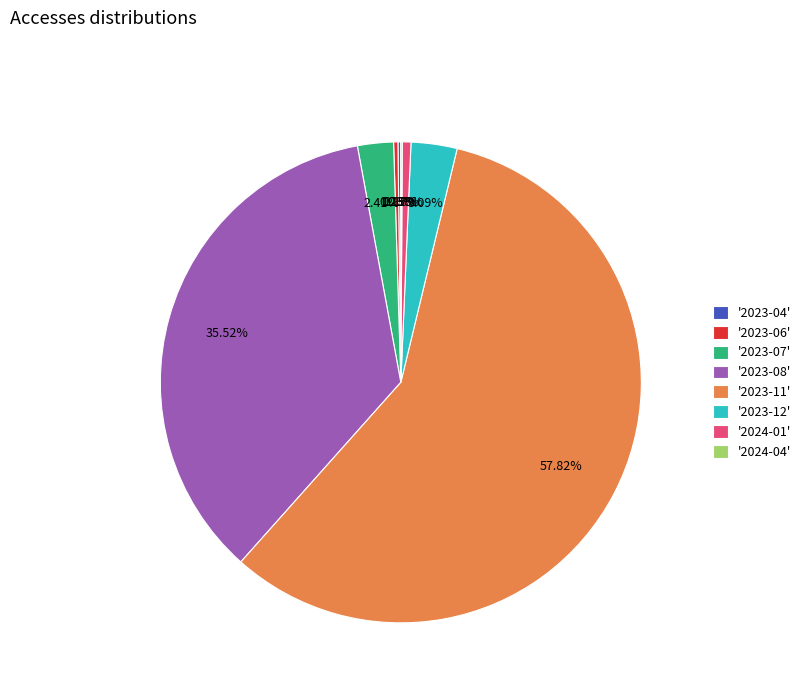

Is the sum of '2023-08' and '2023-07' greater than half?

No